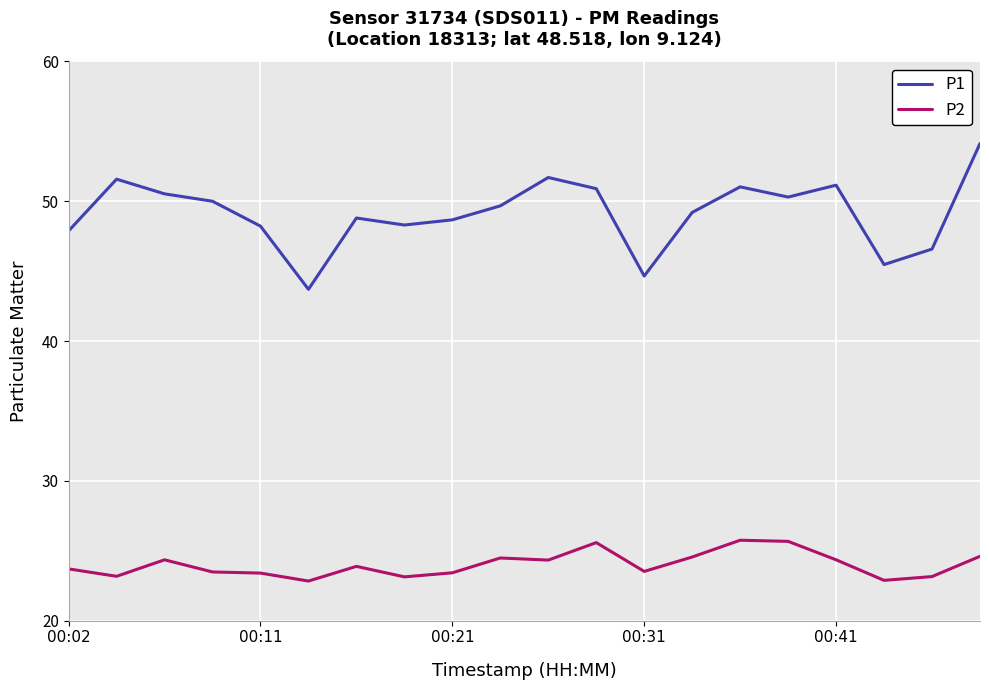

Is this an area chart (filled region under the line)?

No